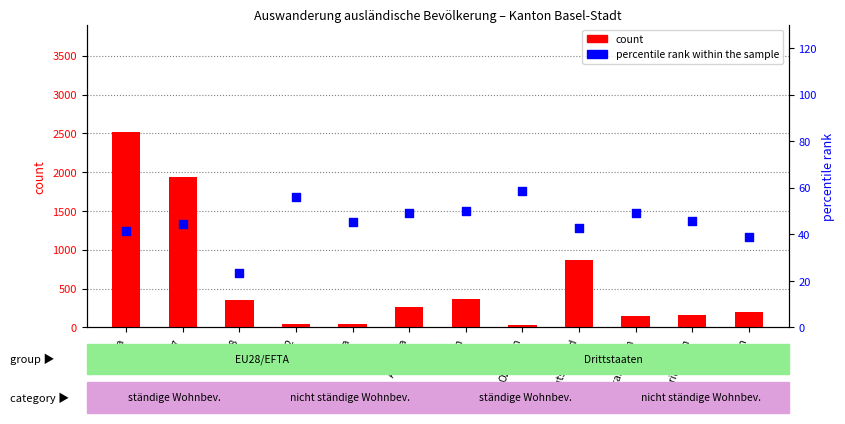

Which series reaches the minimum Y coordinate?

percentile rank within the sample